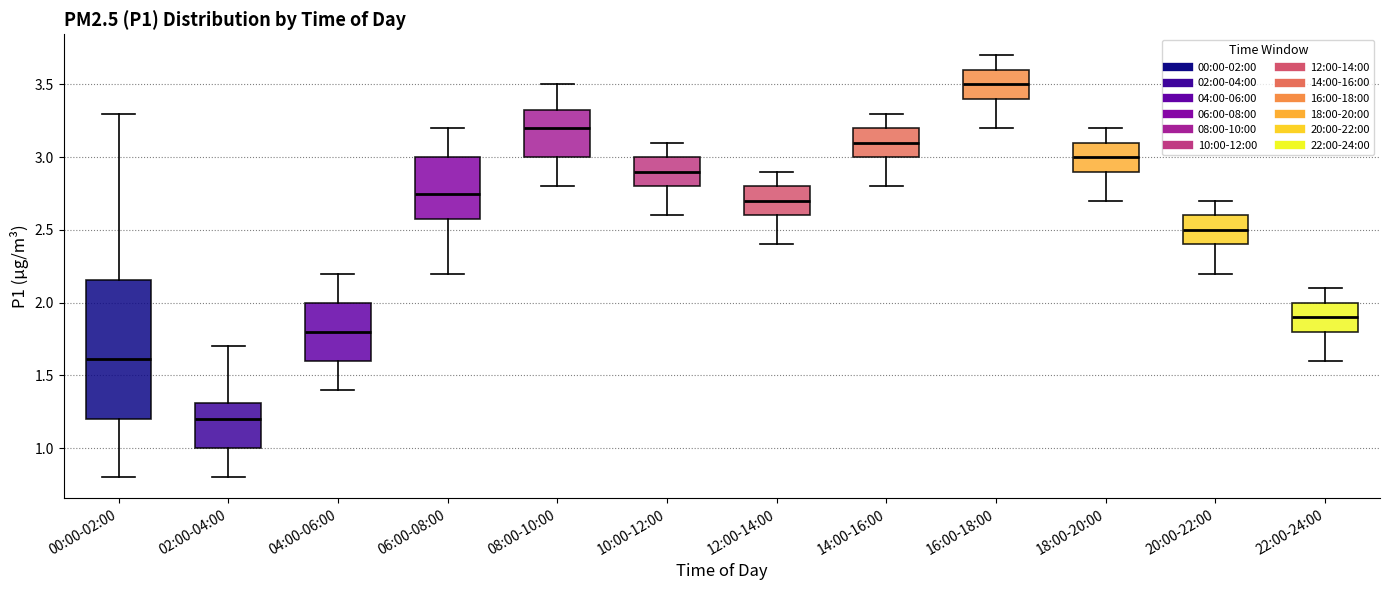

Reading left to right, read every box against the y-axis: the position of its median line, the range the box covers, and the ends of its whiskers. The values are not printed on the chart, so give them approximately, as read against the axis.

00:00-02:00: median 1.60, box 1.20 to 2.15, whiskers 0.80 to 3.30
02:00-04:00: median 1.20, box 1.00 to 1.30, whiskers 0.80 to 1.70
04:00-06:00: median 1.80, box 1.60 to 2.00, whiskers 1.40 to 2.20
06:00-08:00: median 2.75, box 2.60 to 3.00, whiskers 2.20 to 3.20
08:00-10:00: median 3.20, box 3.00 to 3.35, whiskers 2.80 to 3.50
10:00-12:00: median 2.90, box 2.80 to 3.00, whiskers 2.60 to 3.10
12:00-14:00: median 2.70, box 2.60 to 2.80, whiskers 2.40 to 2.90
14:00-16:00: median 3.10, box 3.00 to 3.20, whiskers 2.80 to 3.30
16:00-18:00: median 3.50, box 3.40 to 3.60, whiskers 3.20 to 3.70
18:00-20:00: median 3.00, box 2.90 to 3.10, whiskers 2.70 to 3.20
20:00-22:00: median 2.50, box 2.40 to 2.60, whiskers 2.20 to 2.70
22:00-24:00: median 1.90, box 1.80 to 2.00, whiskers 1.60 to 2.10